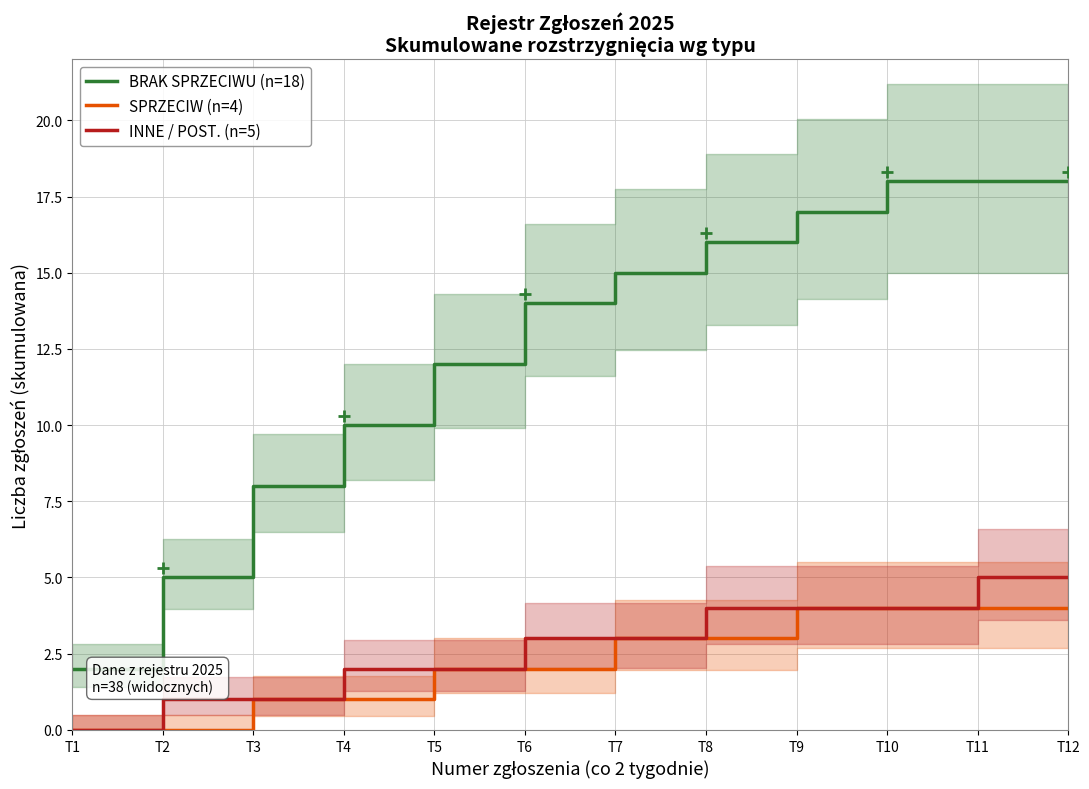

Is the value of INNE / POST. (n=5) at T6 greater than the value of SPRZECIW (n=4) at T5?

Yes